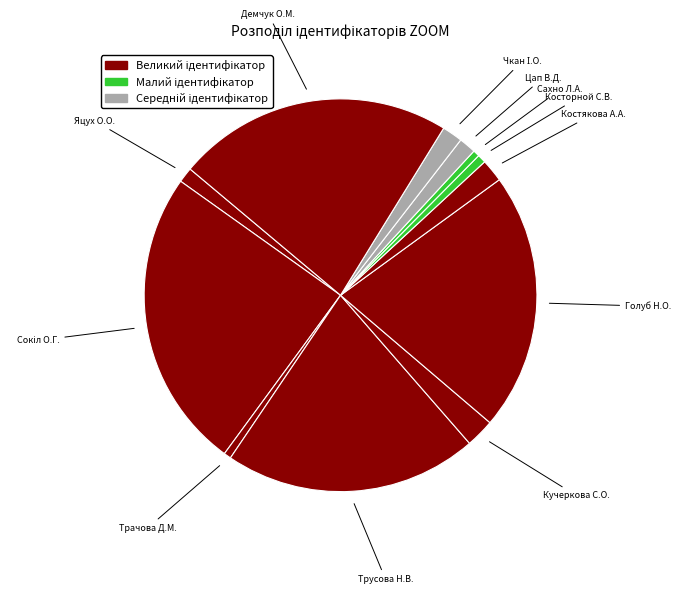

True or false: Трачова Д.М. accounts for 1% of the total.

True